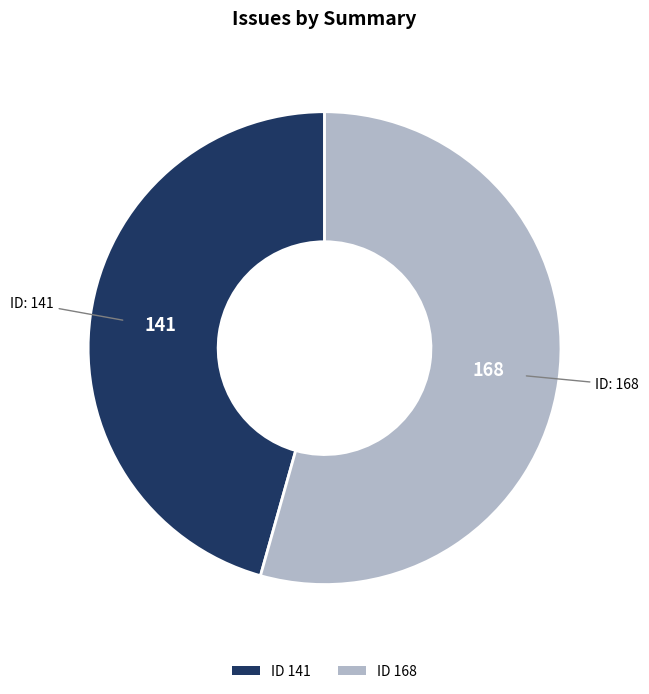

Rank the categories by value from lowest to highest.

ID 141, ID 168